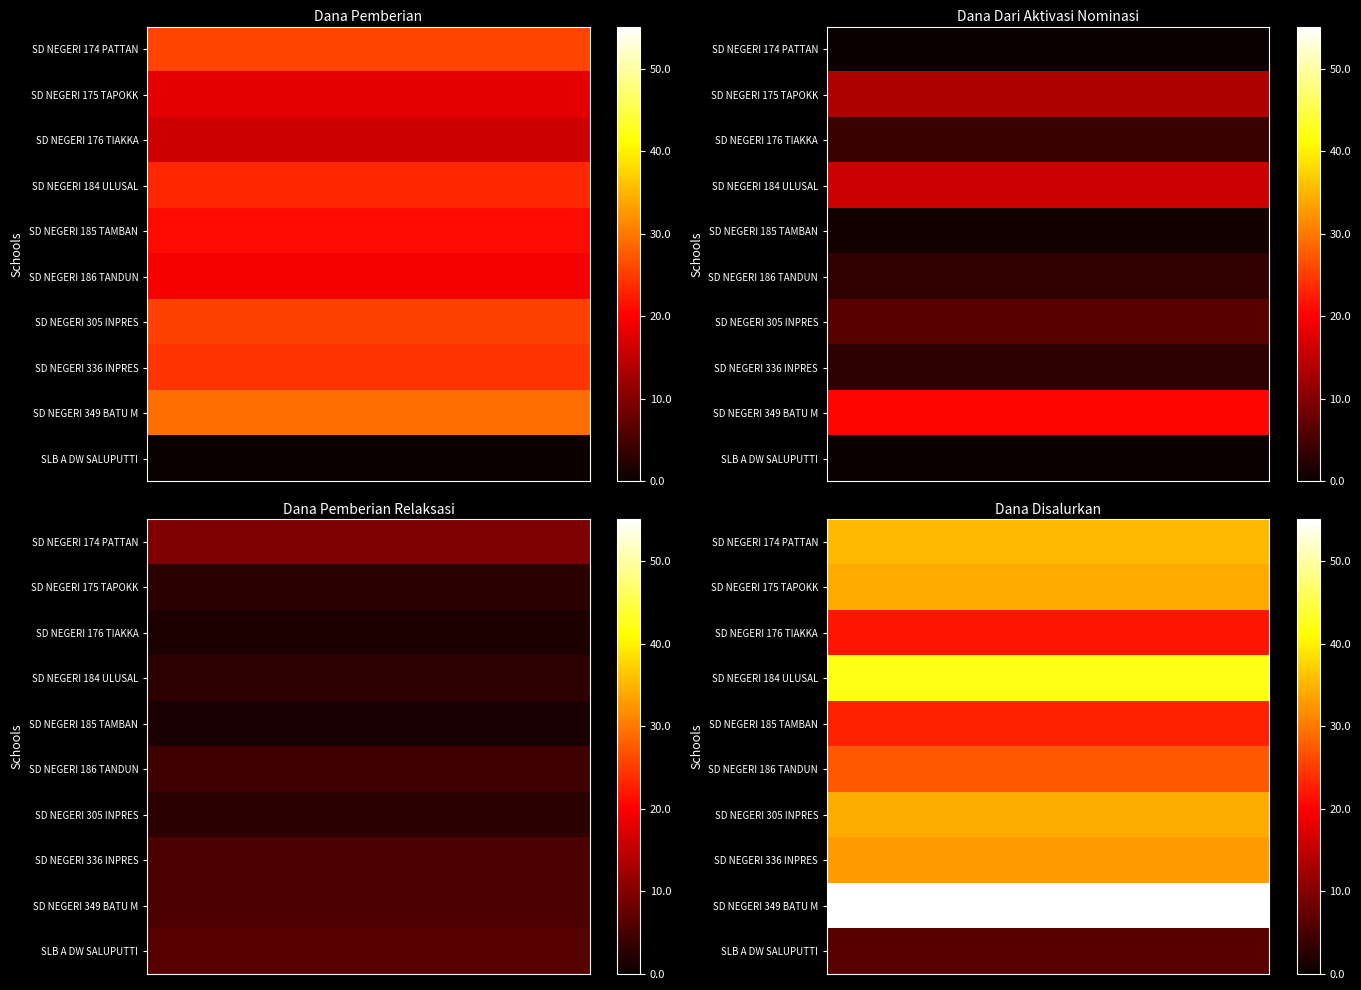

What is the spread (max minus min) of values at 7?

48.8